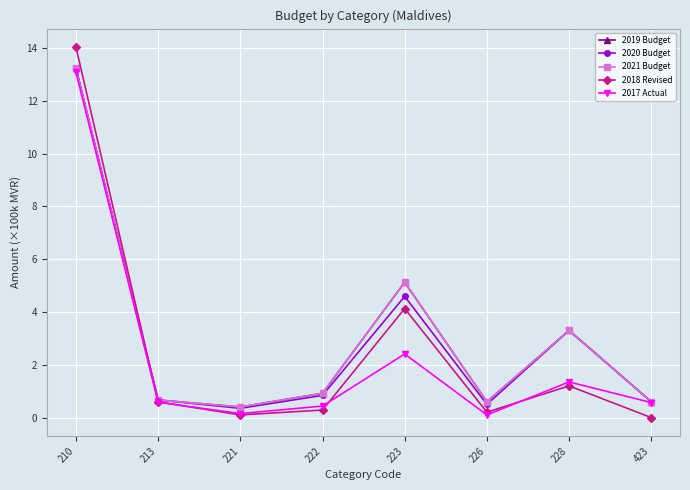

How many interior local peaks does the 2019 Budget series have?

2